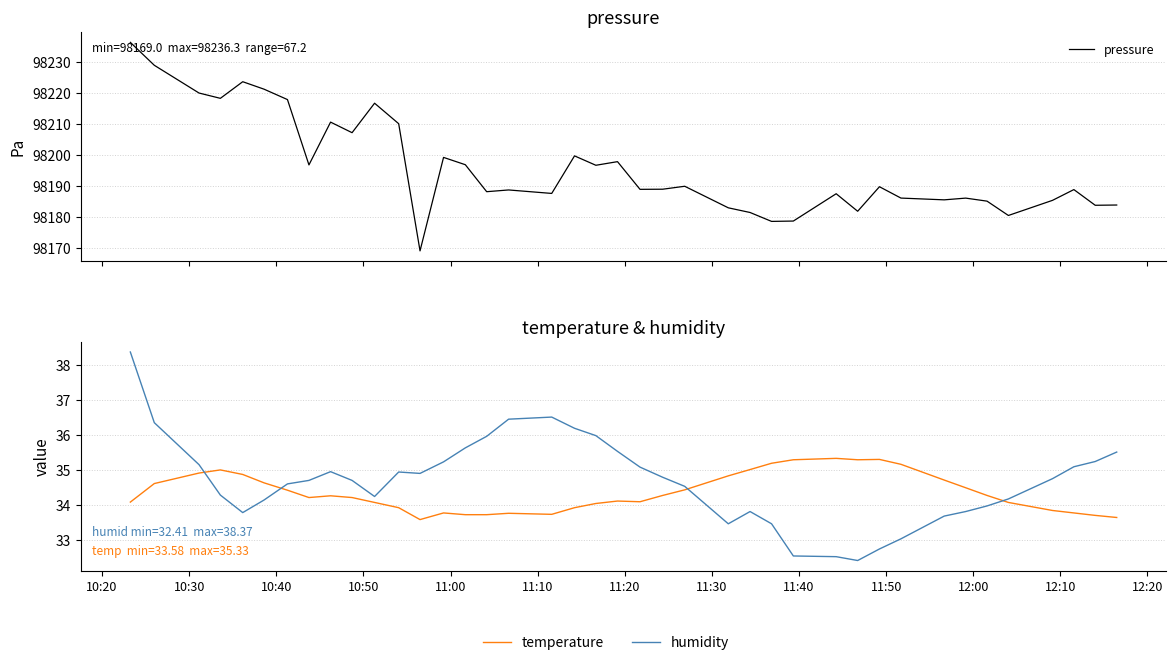

True or false: pressure and humidity cross at least once.

False